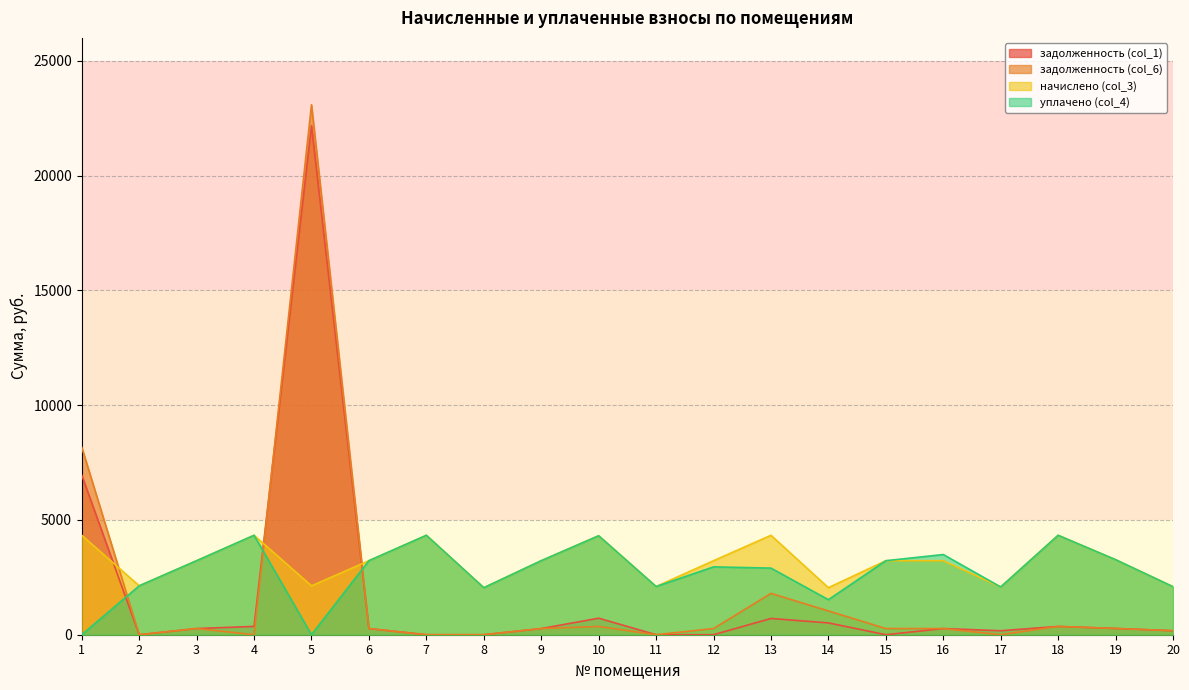

Between 8 and 10, which series saw the biggest shift?

начислено (col_3)